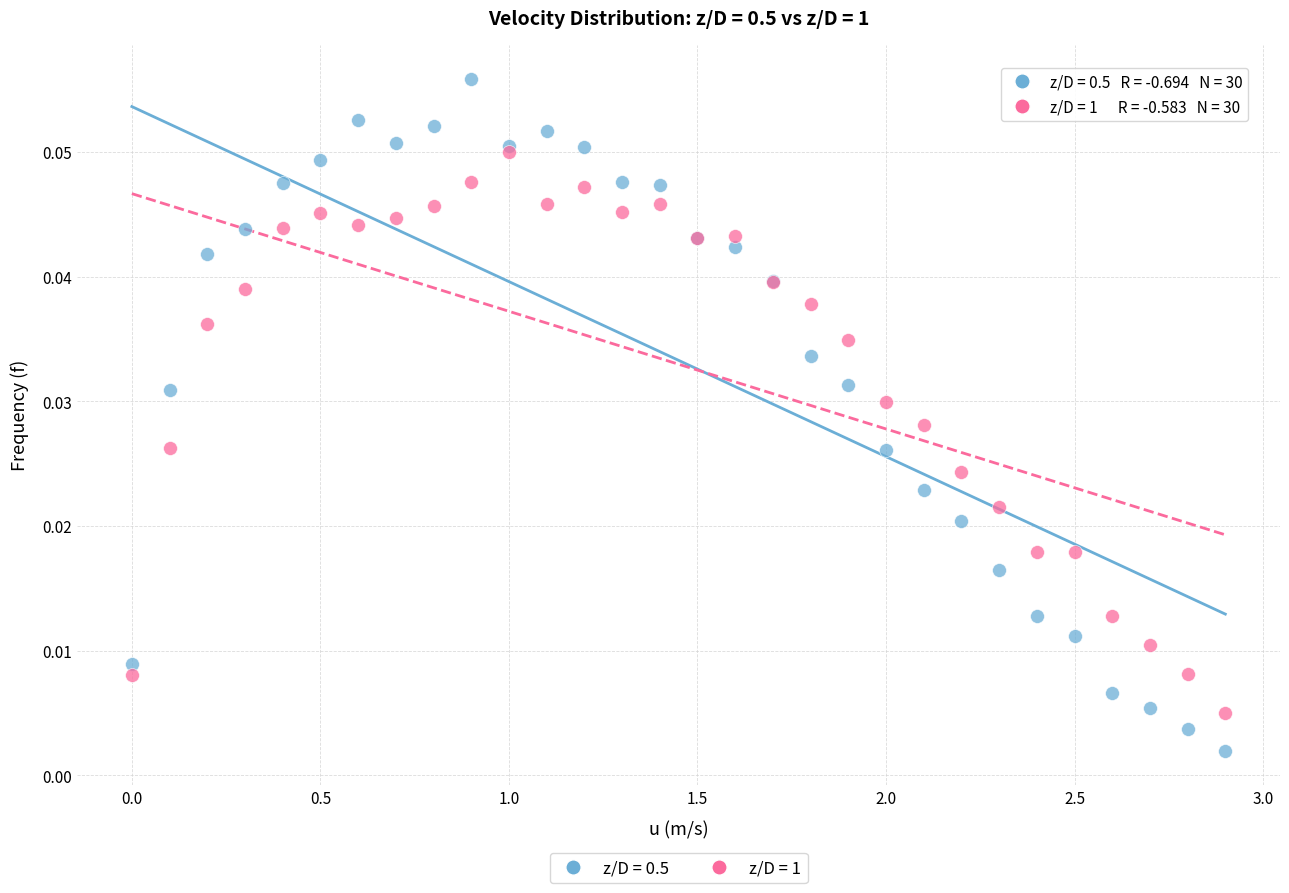

Which series has the widest spread of Y values?

z/D = 0.5